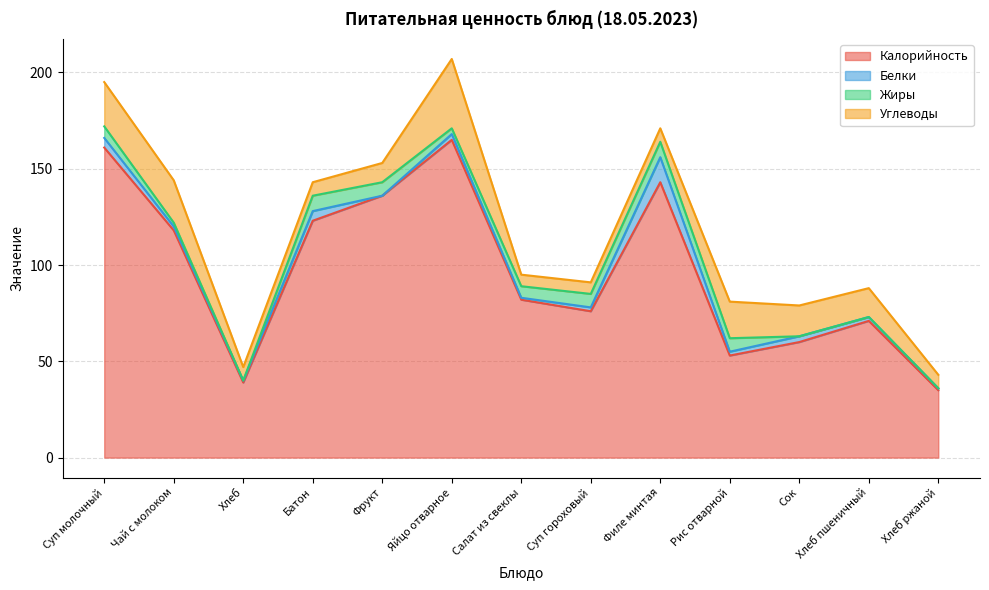

What is the total value across all series at Батон?

143